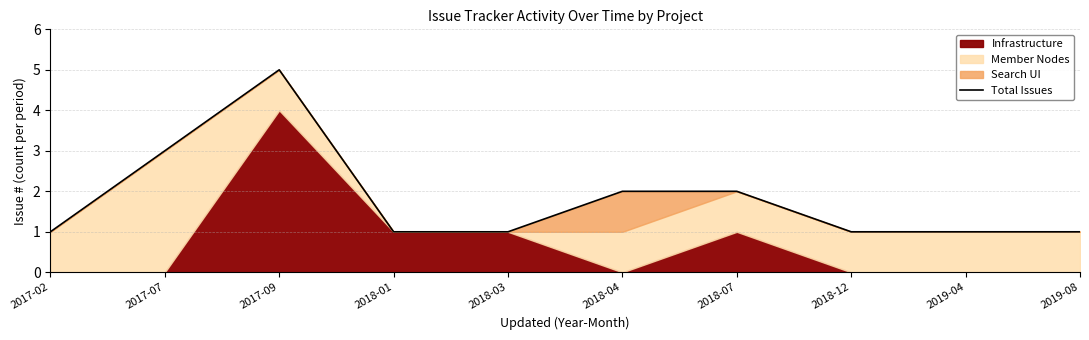

Which category has the highest value across all series?

2017-09